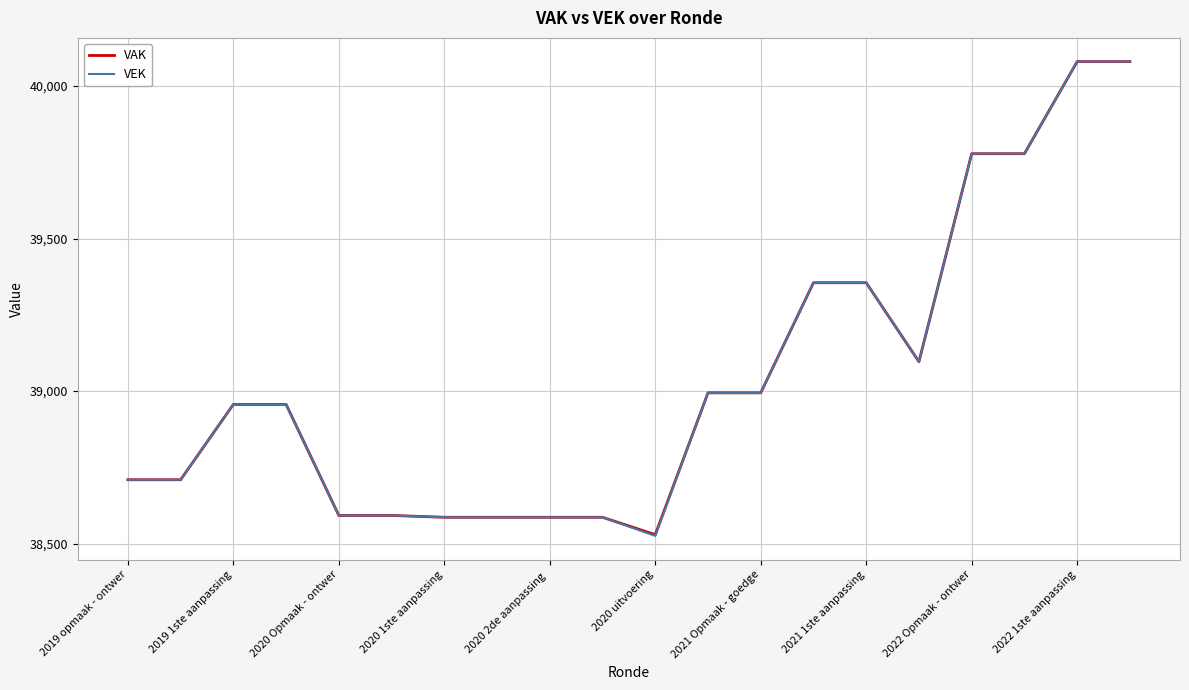

What is the maximum value shown in the chart?

40080